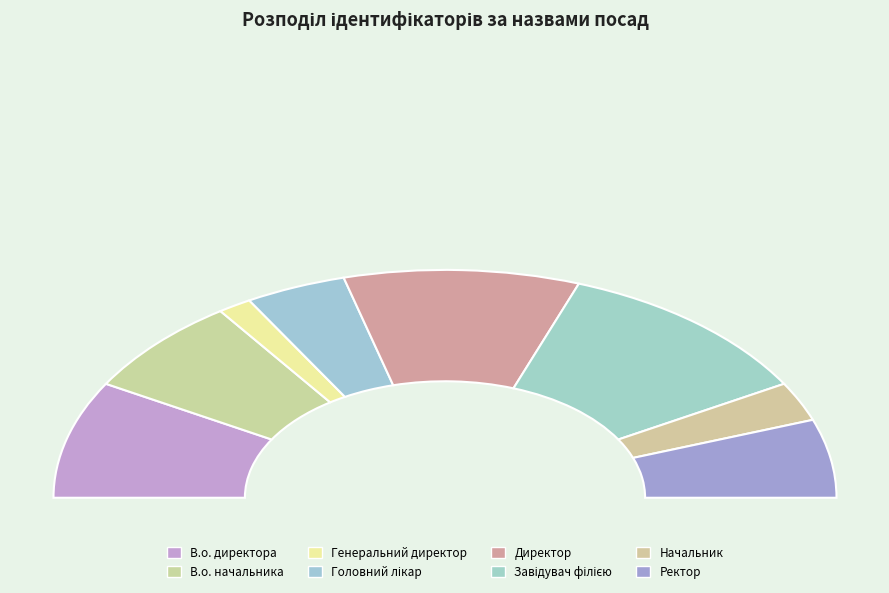

Is Ректор the majority of the pie?

No